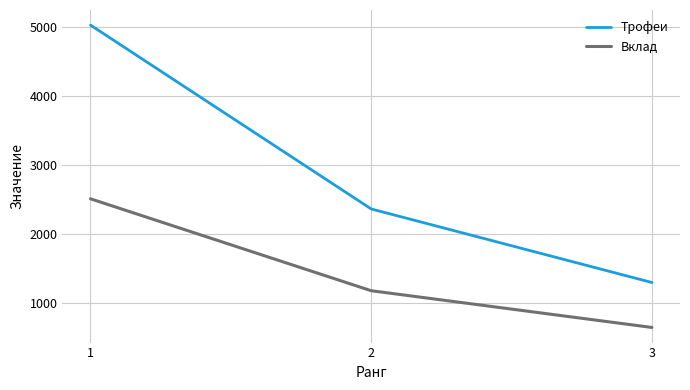

At how many categories does at least one series exceed 1525?

2